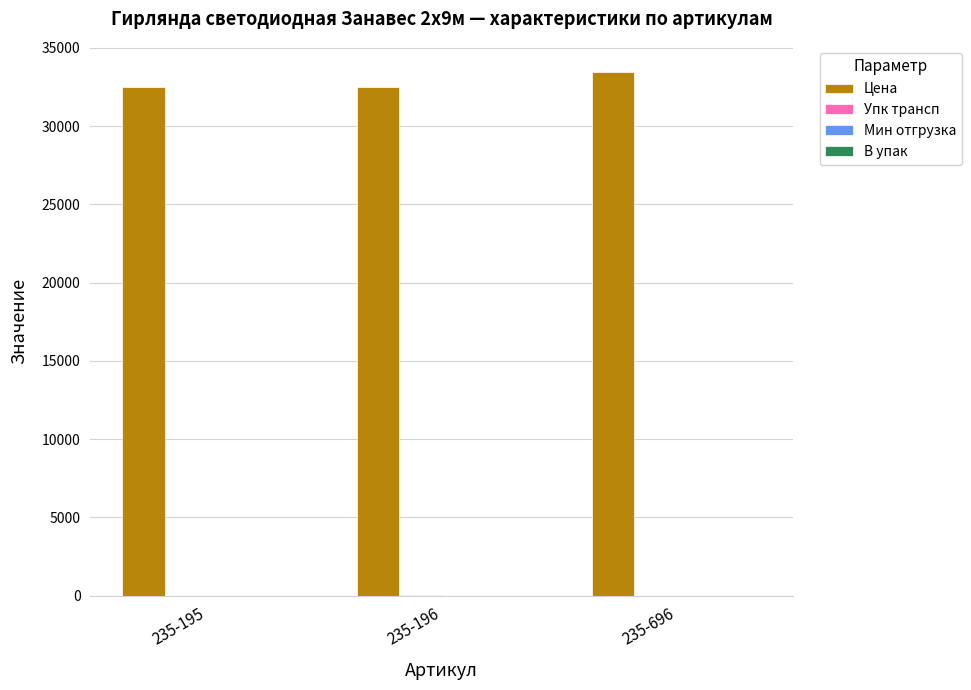

Which series has the largest total across all categories?

Цена